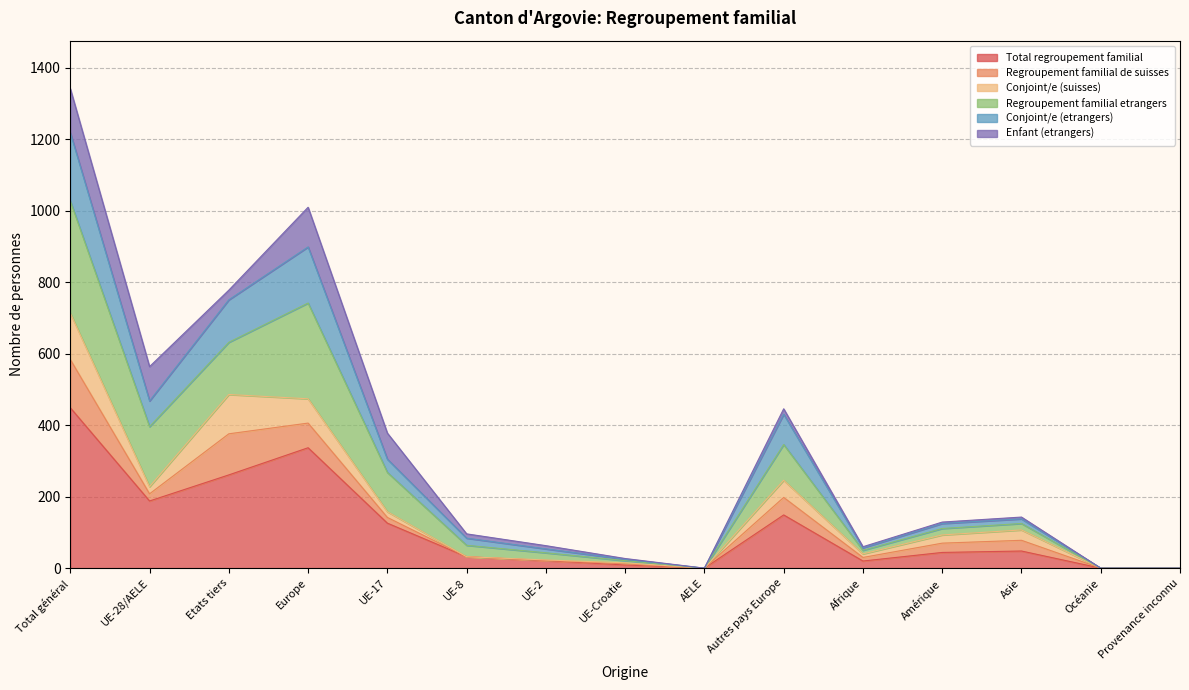

At which category is the sum across all series the highest?

Total général